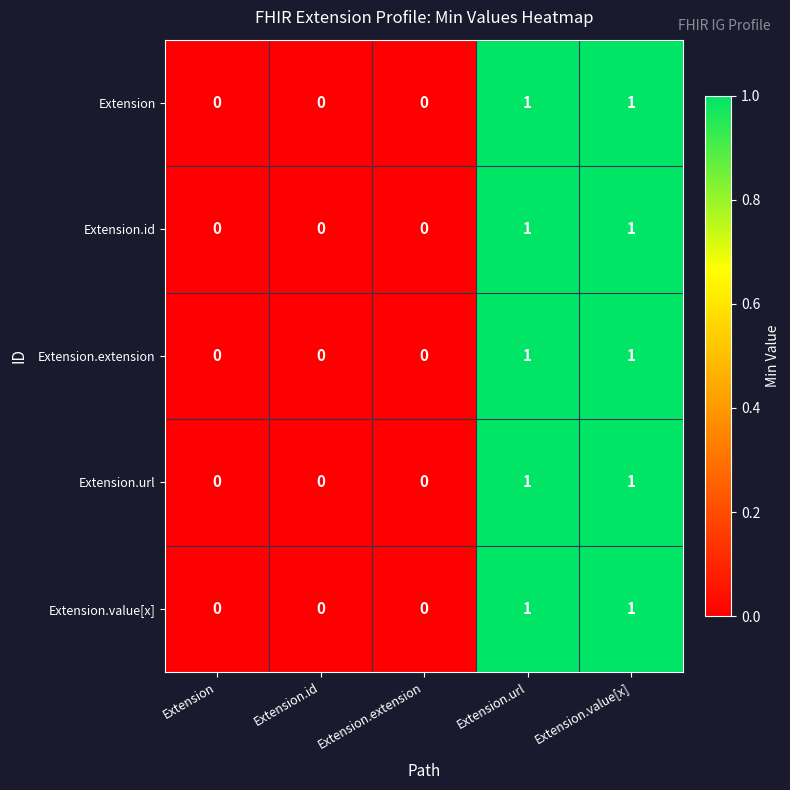

Is it true that Extension.extension equals 0 at Extension.id?

True